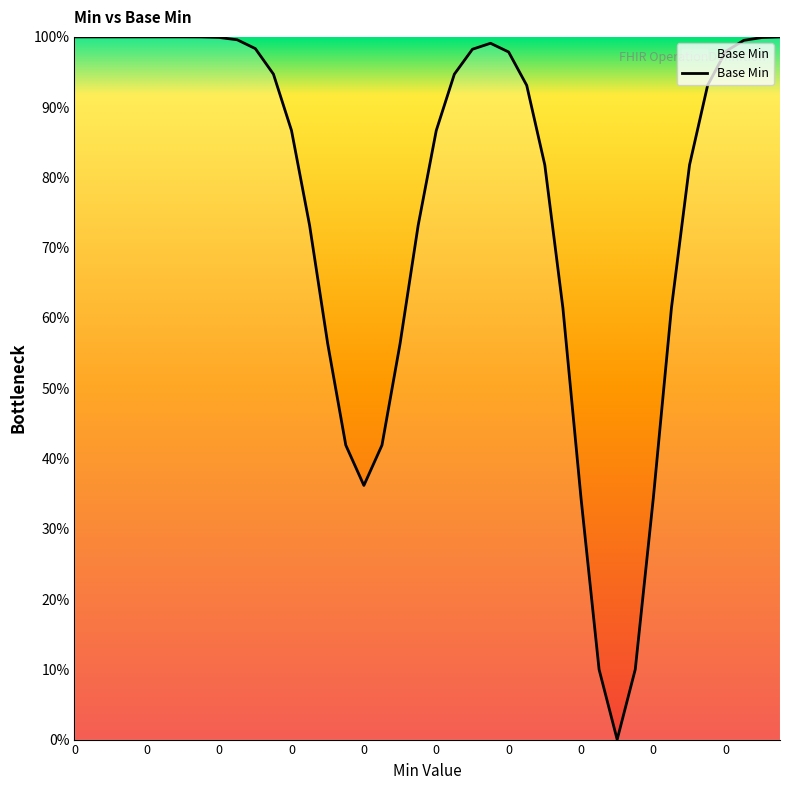

Does the chart have visible grid lines?

No